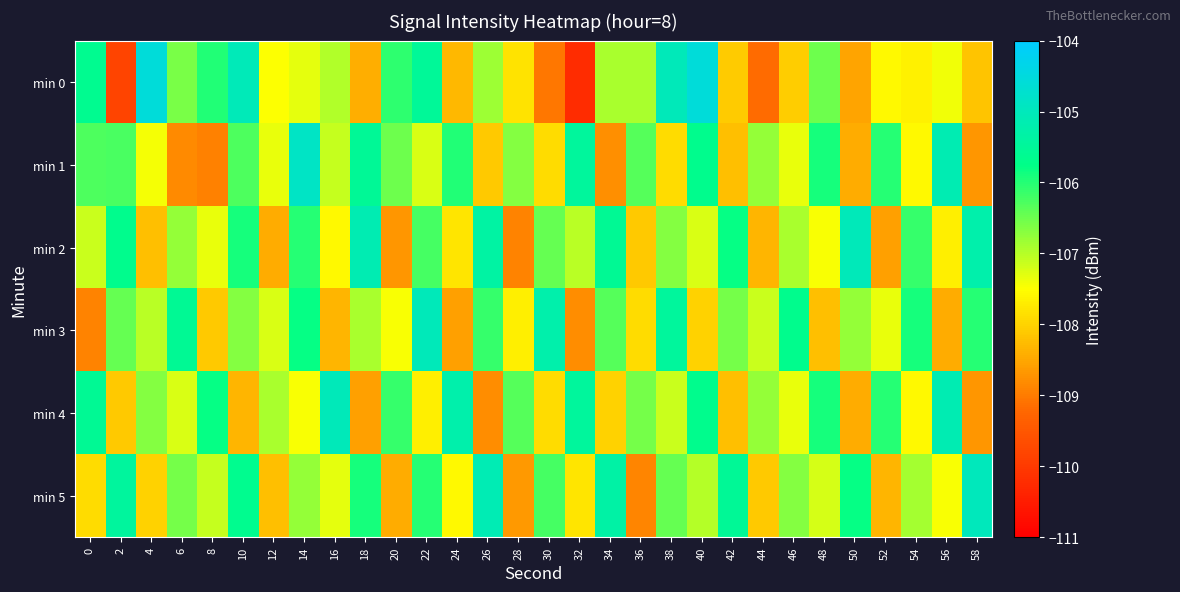

Which series has the largest range (max minus min)?

min 0